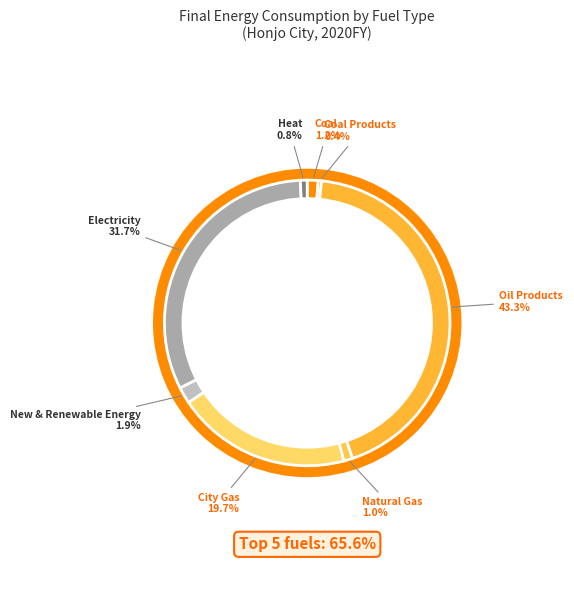

What percentage is the Coal slice, to the nearest percent?

1%